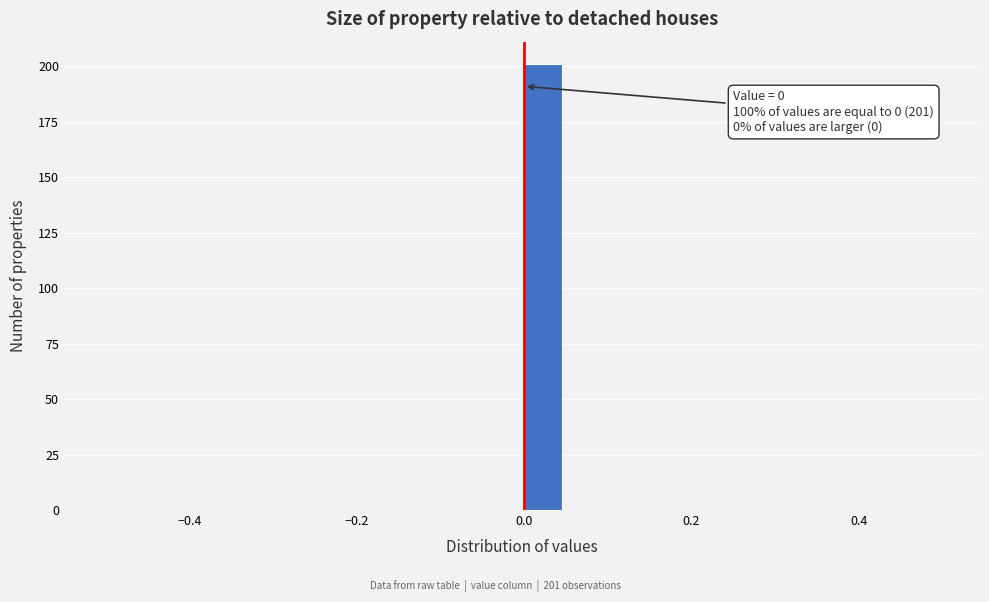

Around what value on the x-axis is the tallest bar? Give the approximate position of its centre, as read against the axis.

0.02